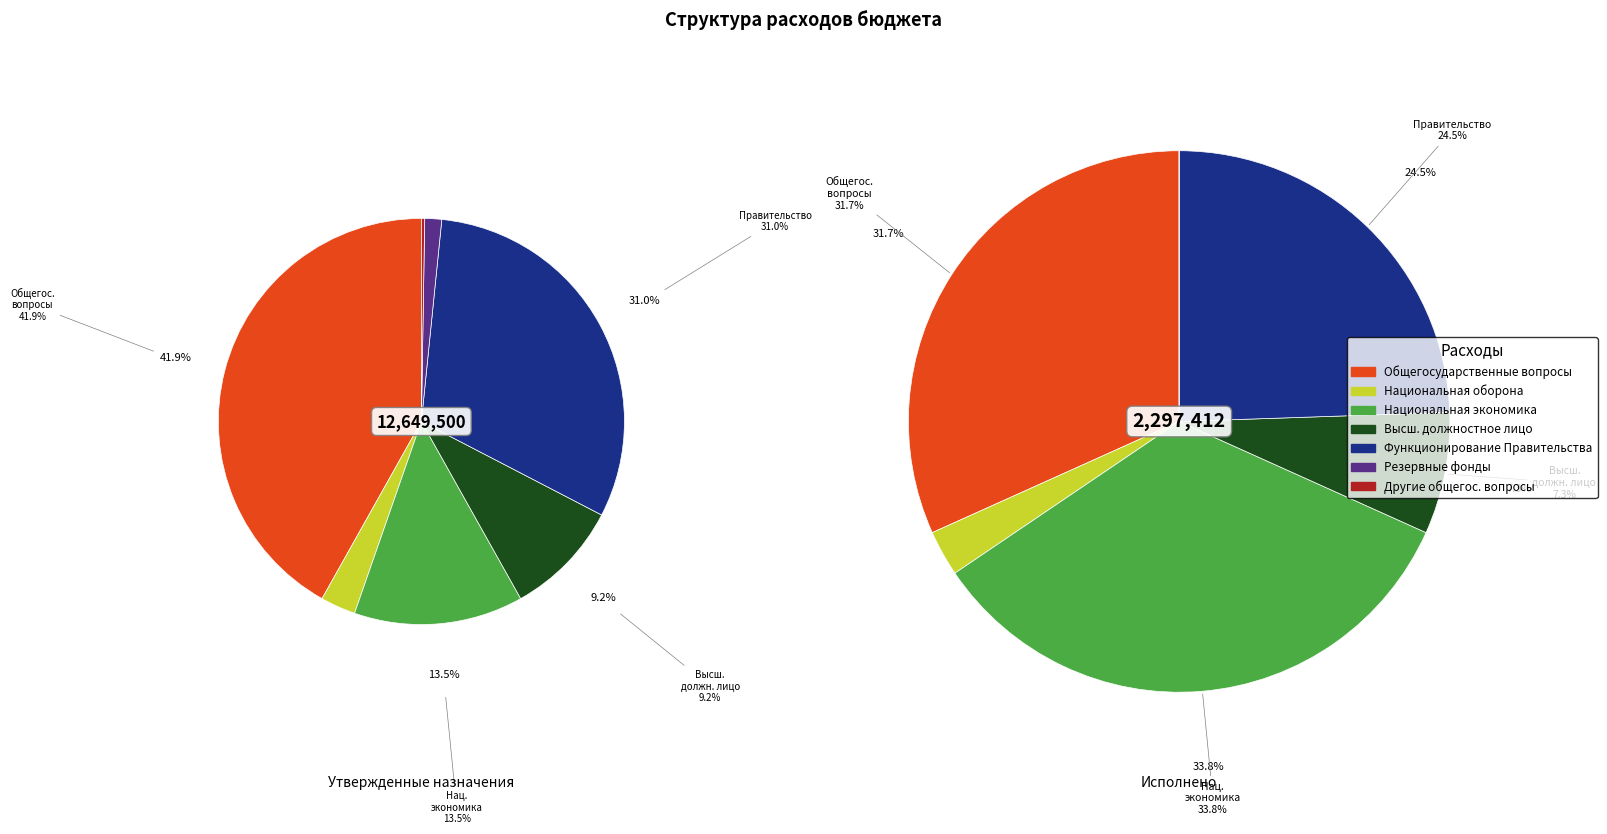

The Общегосударственные вопросы slice represents 32% of the pie. True or false?

True